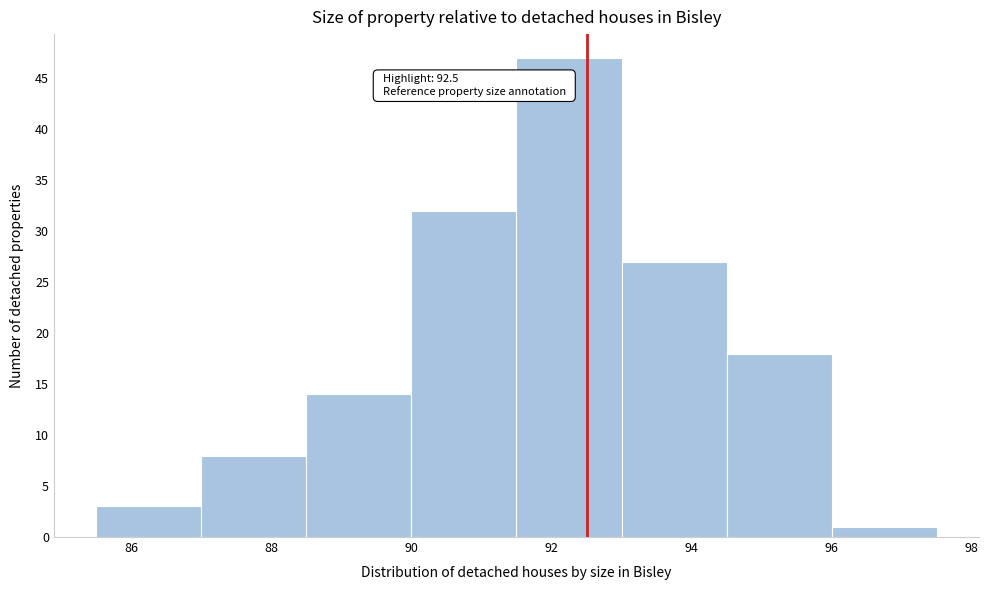

Over which range of the x-axis is the bar tallest?

91.5 to 93.0